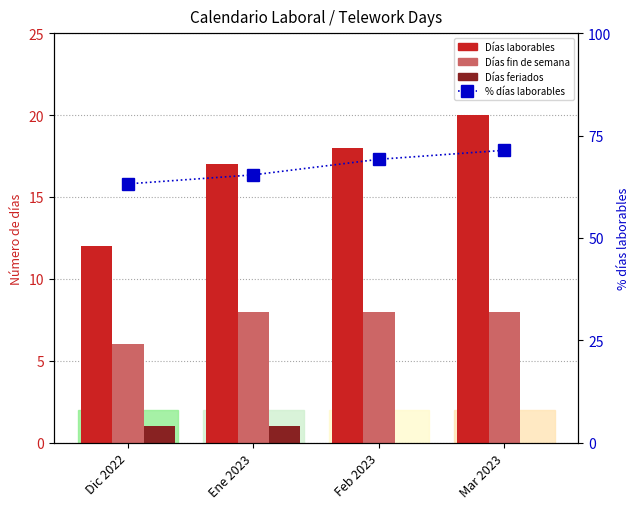

What is the sum of the Días feriados values at Ene 2023 and Feb 2023?

1.0